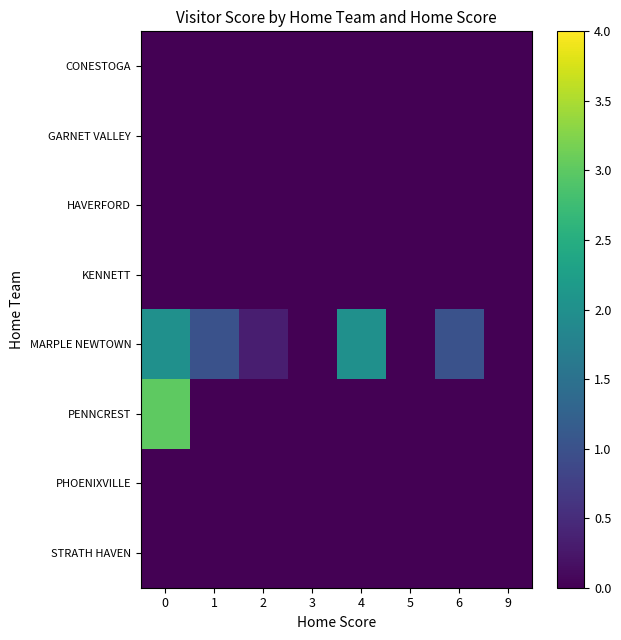

At how many categories does at least one series exceed 0?

5